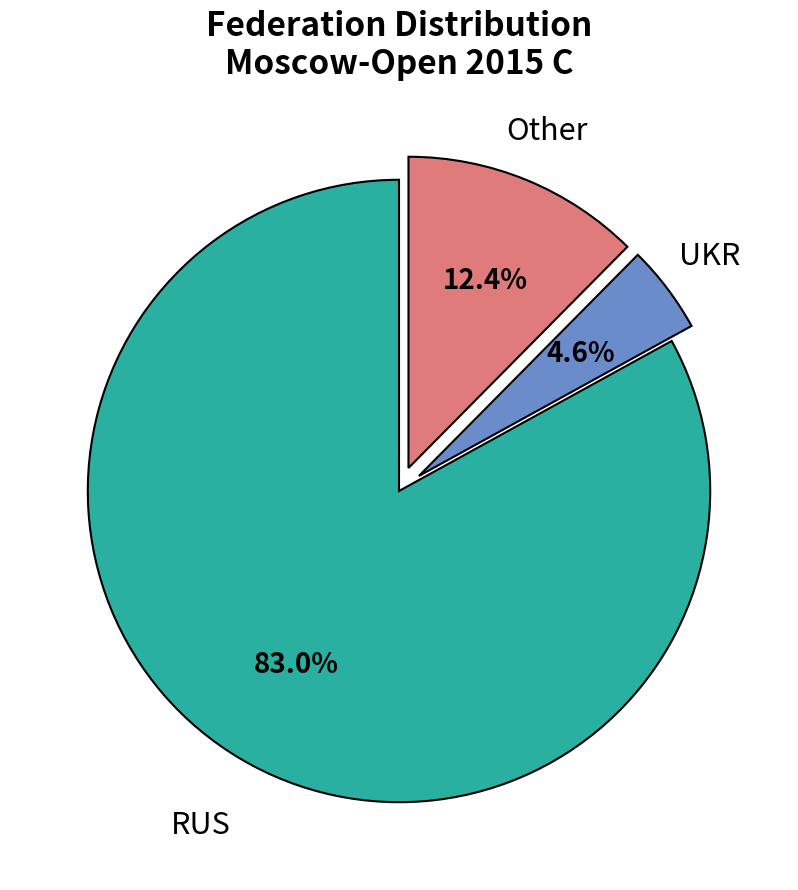

Count the number of slices in the pie.

3